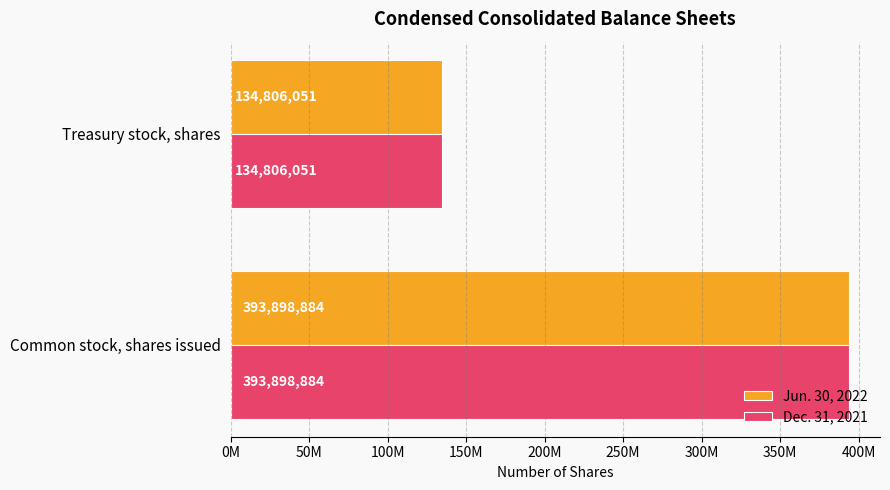

What are all the series names shown in the legend?

Jun. 30, 2022, Dec. 31, 2021